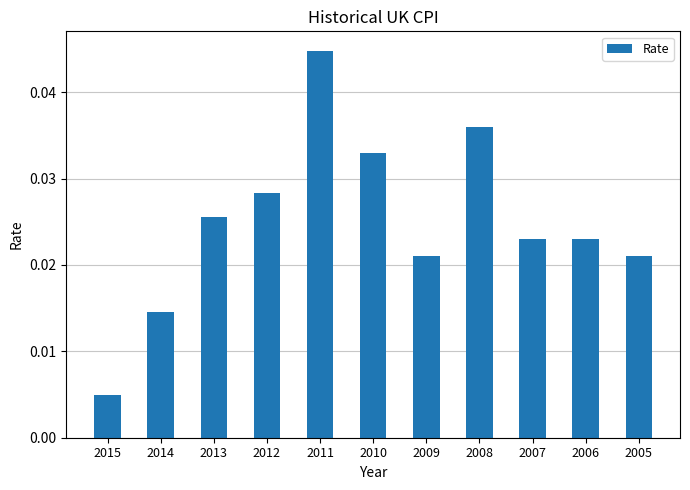

How many bars are there in total?

11